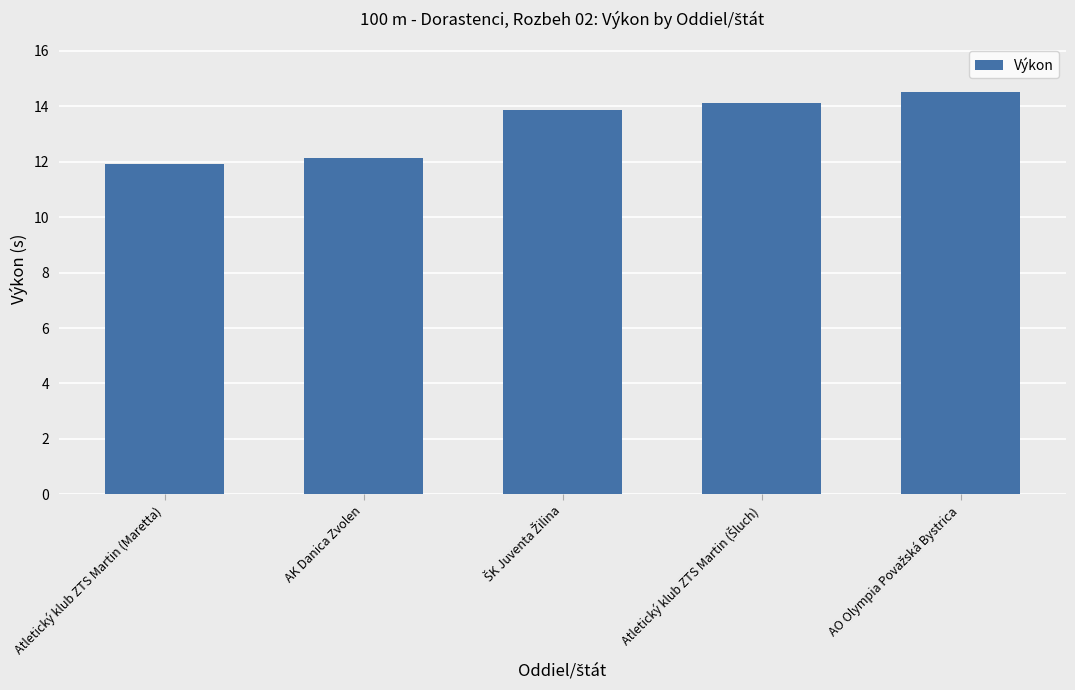

What is the minimum value shown in the chart?

11.9